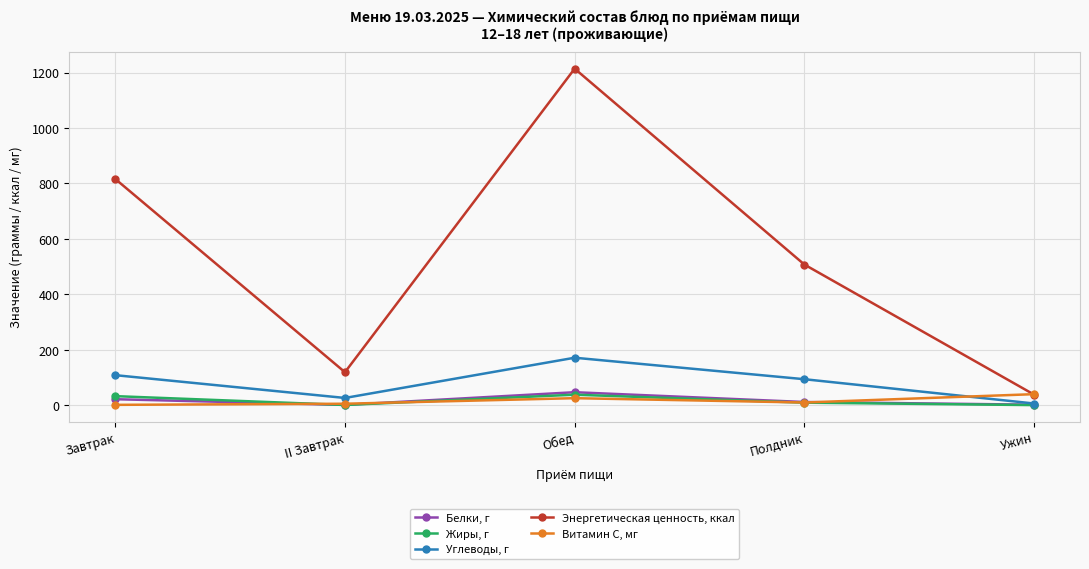

Which series has the largest total across all categories?

Энергетическая ценность, ккал